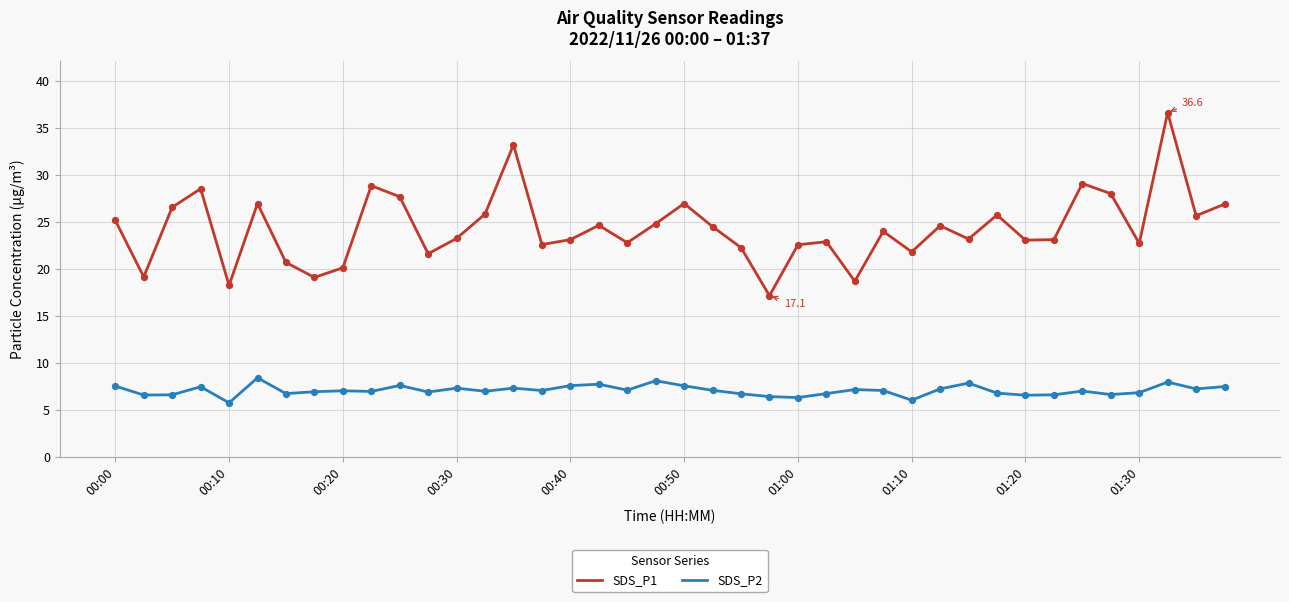

Which series has the largest range (max minus min)?

SDS_P1